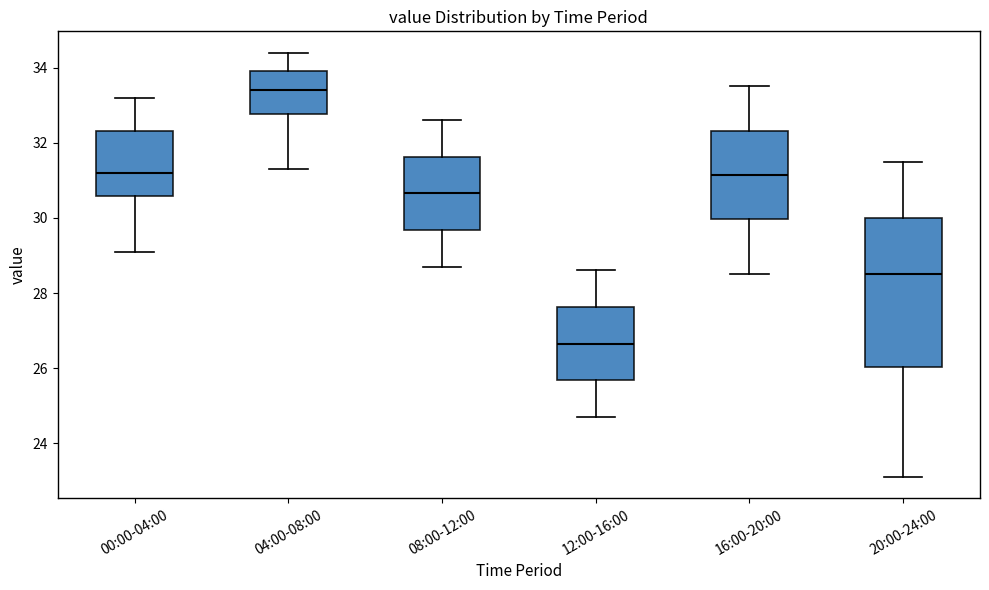

Reading left to right, transcribe this box plot: for each box, give where its median line is, the range the box spans, and where its two whiskers end, as read against the y-axis. The values are not printed on the chart, so give them approximately, as read against the axis.

00:00-04:00: median 31.2, box 30.6 to 32.4, whiskers 29.2 to 33.2
04:00-08:00: median 33.4, box 32.8 to 34.0, whiskers 31.4 to 34.4
08:00-12:00: median 30.6, box 29.6 to 31.6, whiskers 28.8 to 32.6
12:00-16:00: median 26.6, box 25.6 to 27.6, whiskers 24.8 to 28.6
16:00-20:00: median 31.2, box 30.0 to 32.4, whiskers 28.6 to 33.6
20:00-24:00: median 28.6, box 26.0 to 30.0, whiskers 23.2 to 31.6